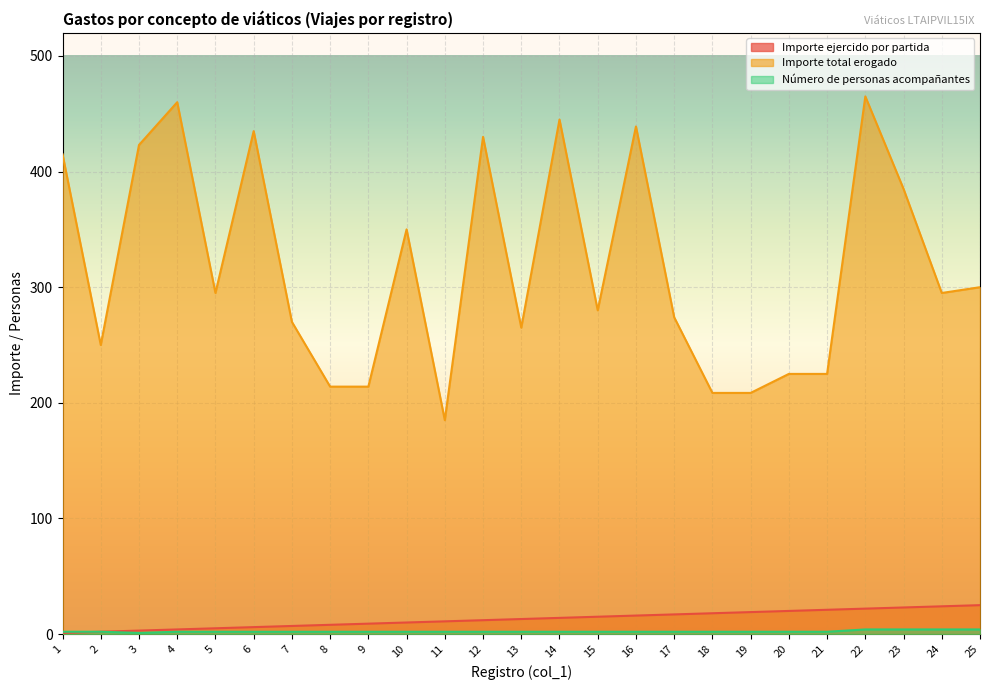

Rank the categories by Número de personas acompañantes value from lowest to highest.

3, 1, 2, 4, 5, 6, 7, 8, 9, 10, 11, 12, 13, 14, 15, 16, 17, 18, 19, 20, 21, 22, 23, 24, 25